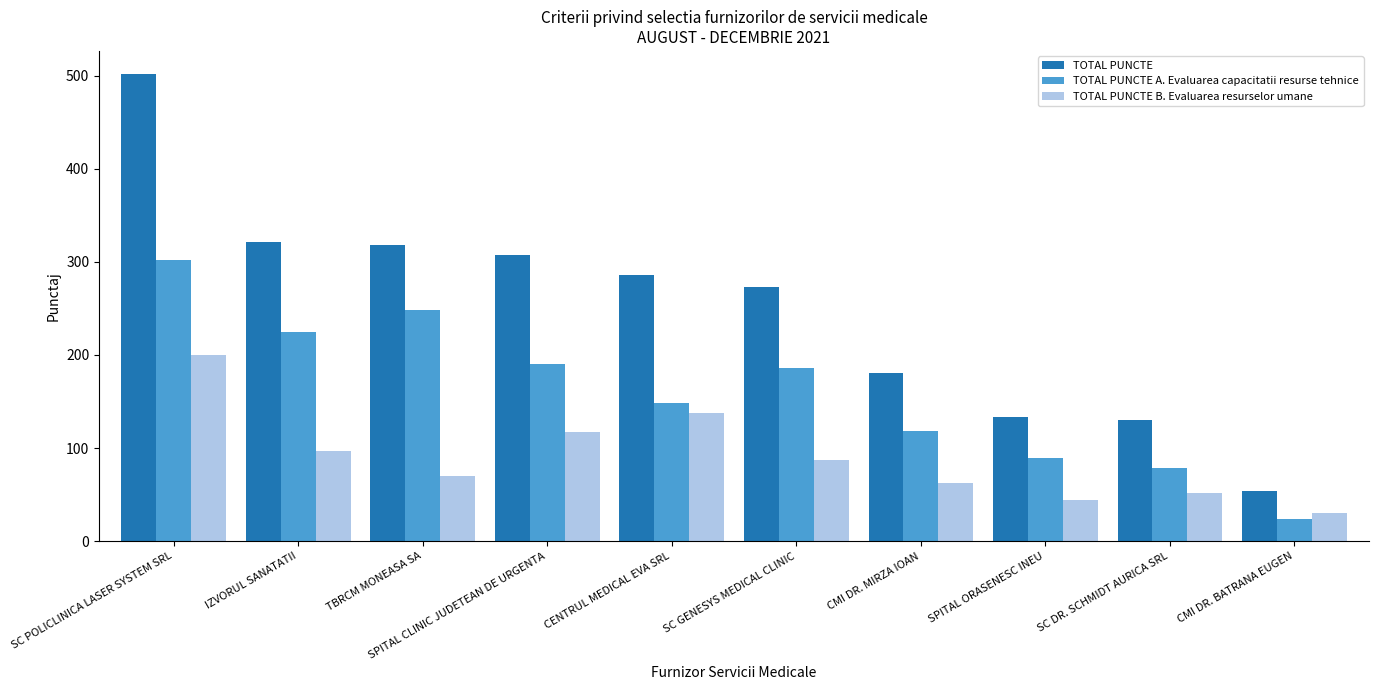

Which series has the widest spread of values?

TOTAL PUNCTE